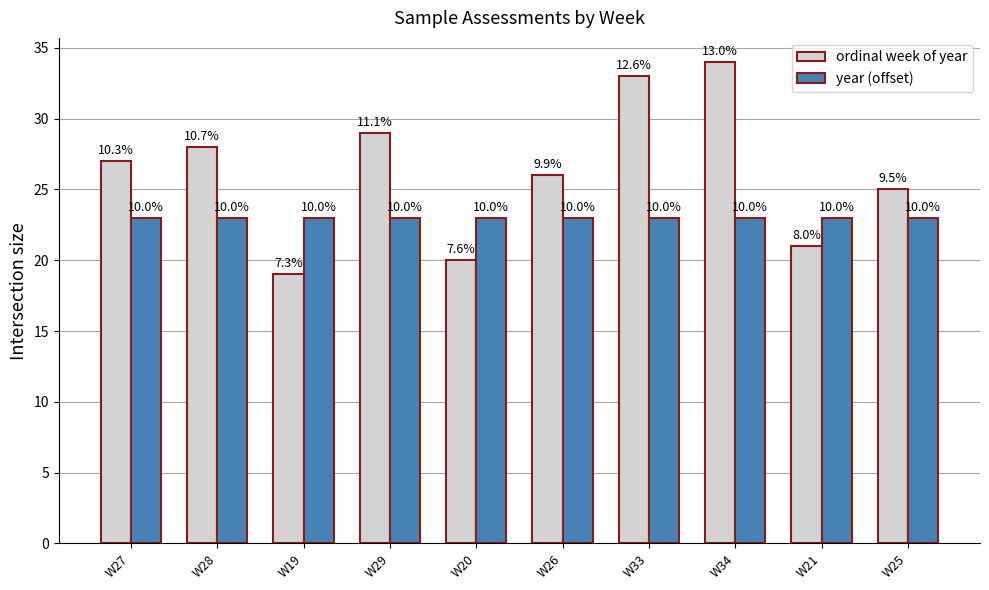

True or false: year (offset) has a value of 23 at W28.

True